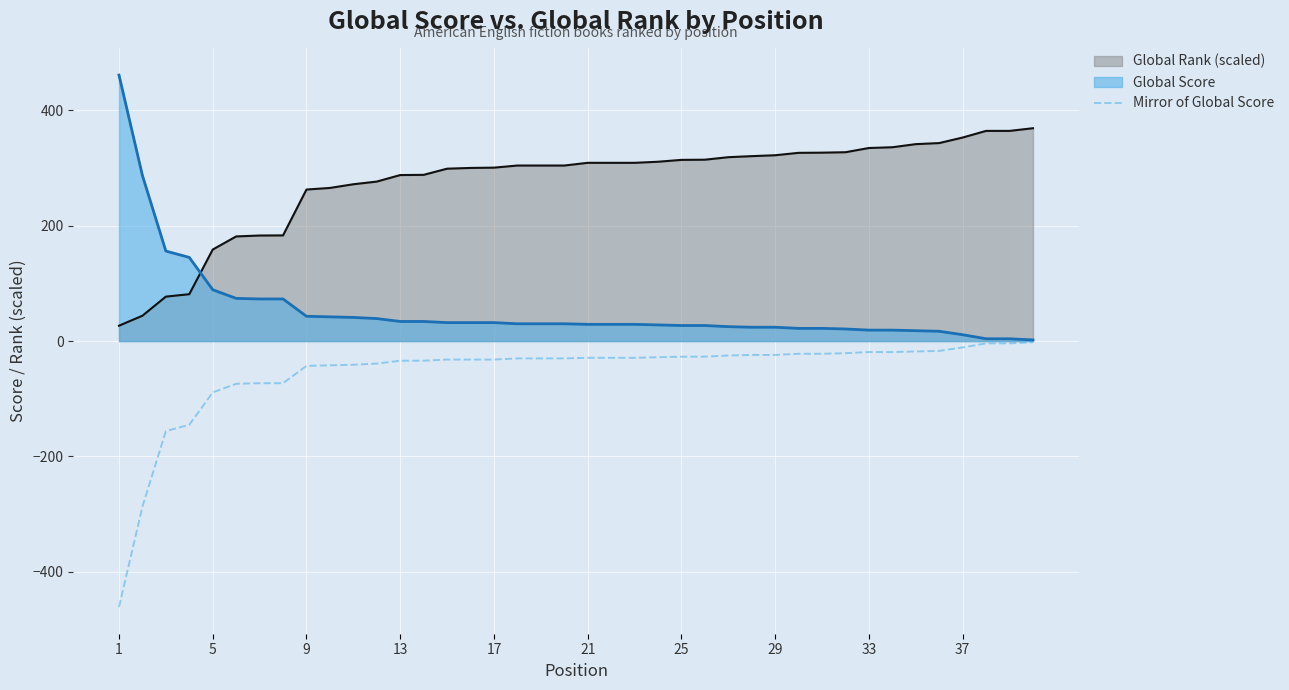

The value of Global Score at 9 is 43.0. True or false?

True